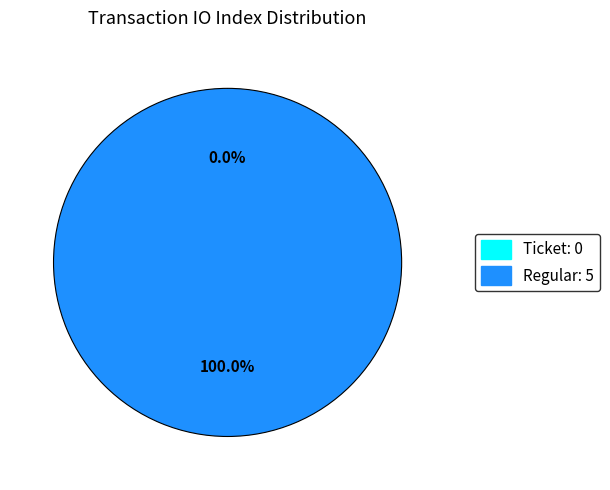

Is Ticket the majority of the pie?

No